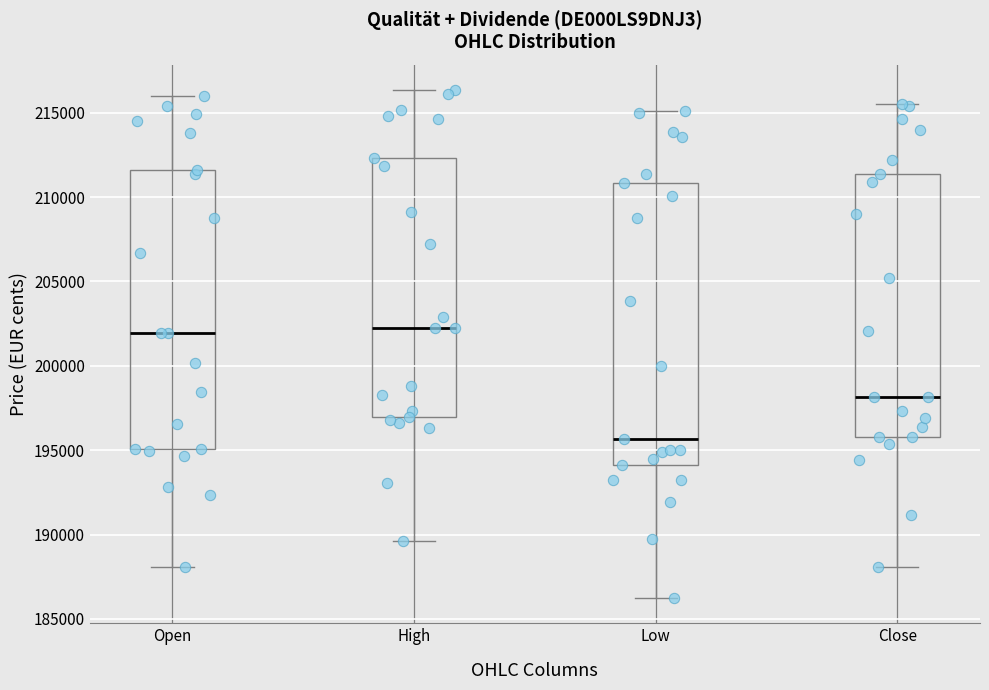

Where is the lower edge of the box for Low on the y-axis? The values are not printed on the chart, so give them approximately, as read against the axis.

194000